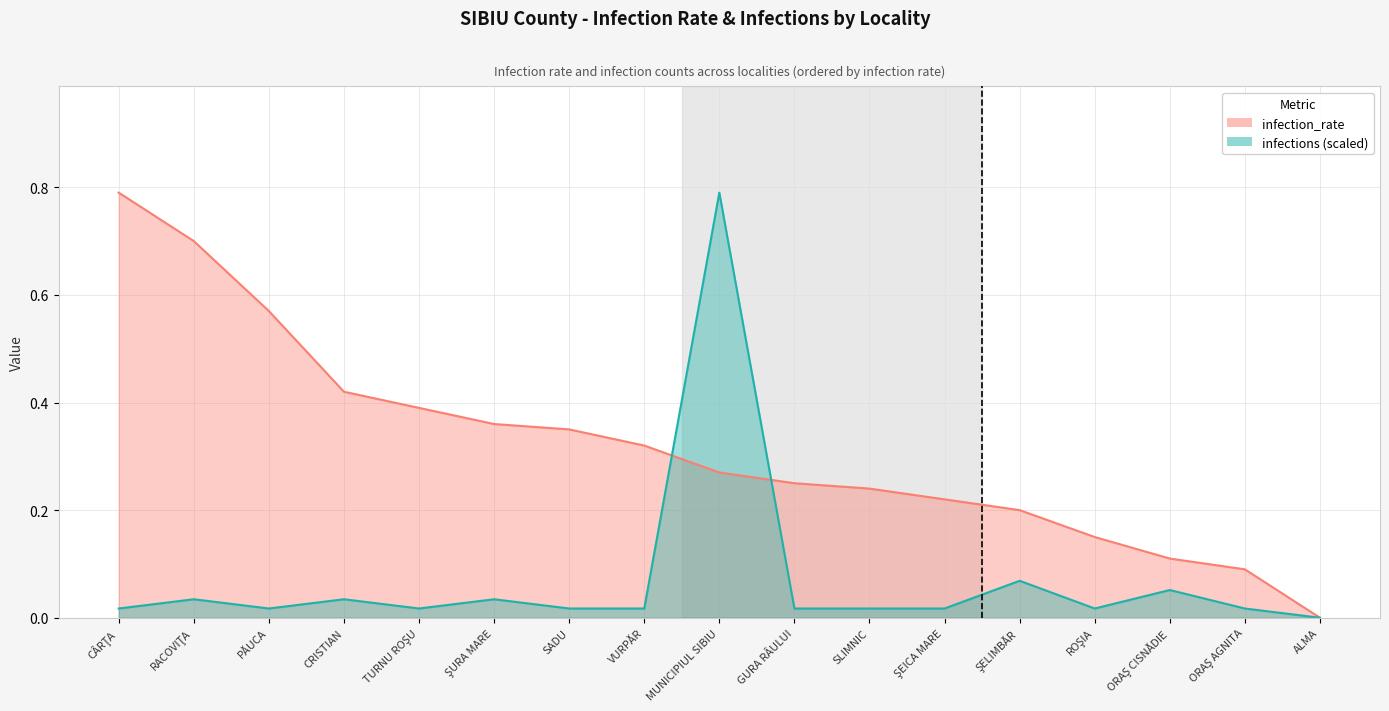

Does the chart have visible grid lines?

Yes